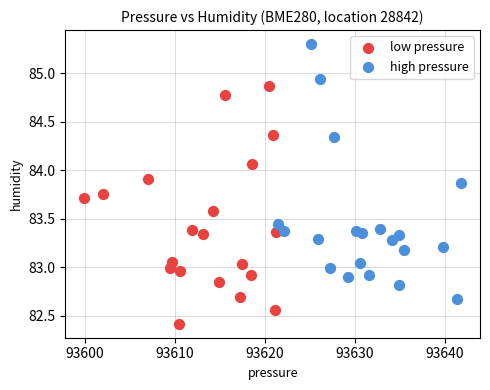

Which series has the widest spread of Y values?

high pressure